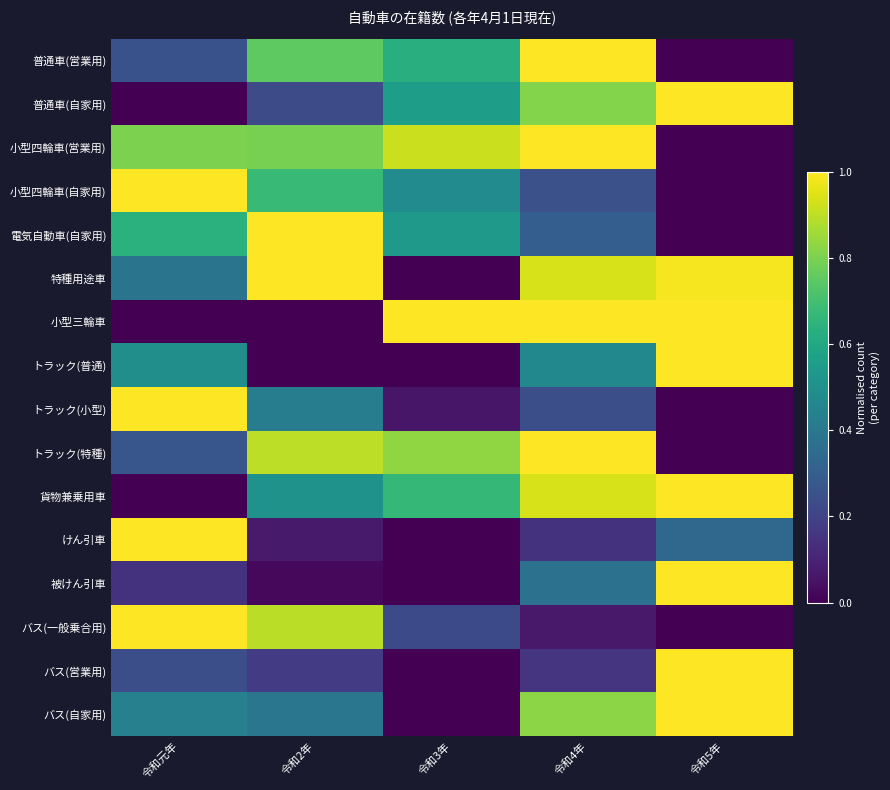

Reading right to left, list all the values displayed in this chart.

普通車(営業用): 令和5年=0.0	令和4年=1.0	令和3年=0.6	令和2年=0.8	令和元年=0.2
普通車(自家用): 令和5年=1.0	令和4年=0.8	令和3年=0.6	令和2年=0.2	令和元年=0.0
小型四輪車(営業用): 令和5年=0.0	令和4年=1.0	令和3年=0.9	令和2年=0.8	令和元年=0.8
小型四輪車(自家用): 令和5年=0.0	令和4年=0.2	令和3年=0.5	令和2年=0.7	令和元年=1.0
電気自動車(自家用): 令和5年=0.0	令和4年=0.3	令和3年=0.5	令和2年=1.0	令和元年=0.6
特種用途車: 令和5年=1.0	令和4年=0.9	令和3年=0.0	令和2年=1.0	令和元年=0.4
小型三輪車: 令和5年=1.0	令和4年=1.0	令和3年=1.0	令和2年=0.0	令和元年=0.0
トラック(普通): 令和5年=1.0	令和4年=0.5	令和3年=0.0	令和2年=0.0	令和元年=0.5
トラック(小型): 令和5年=0.0	令和4年=0.2	令和3年=0.1	令和2年=0.4	令和元年=1.0
トラック(特種): 令和5年=0.0	令和4年=1.0	令和3年=0.8	令和2年=0.9	令和元年=0.3
貨物兼乗用車: 令和5年=1.0	令和4年=0.9	令和3年=0.7	令和2年=0.5	令和元年=0.0
けん引車: 令和5年=0.3	令和4年=0.1	令和3年=0.0	令和2年=0.1	令和元年=1.0
被けん引車: 令和5年=1.0	令和4年=0.4	令和3年=0.0	令和2年=0.0	令和元年=0.1
バス(一般乗合用): 令和5年=0.0	令和4年=0.1	令和3年=0.2	令和2年=0.9	令和元年=1.0
バス(営業用): 令和5年=1.0	令和4年=0.2	令和3年=0.0	令和2年=0.2	令和元年=0.2
バス(自家用): 令和5年=1.0	令和4年=0.8	令和3年=0.0	令和2年=0.4	令和元年=0.4